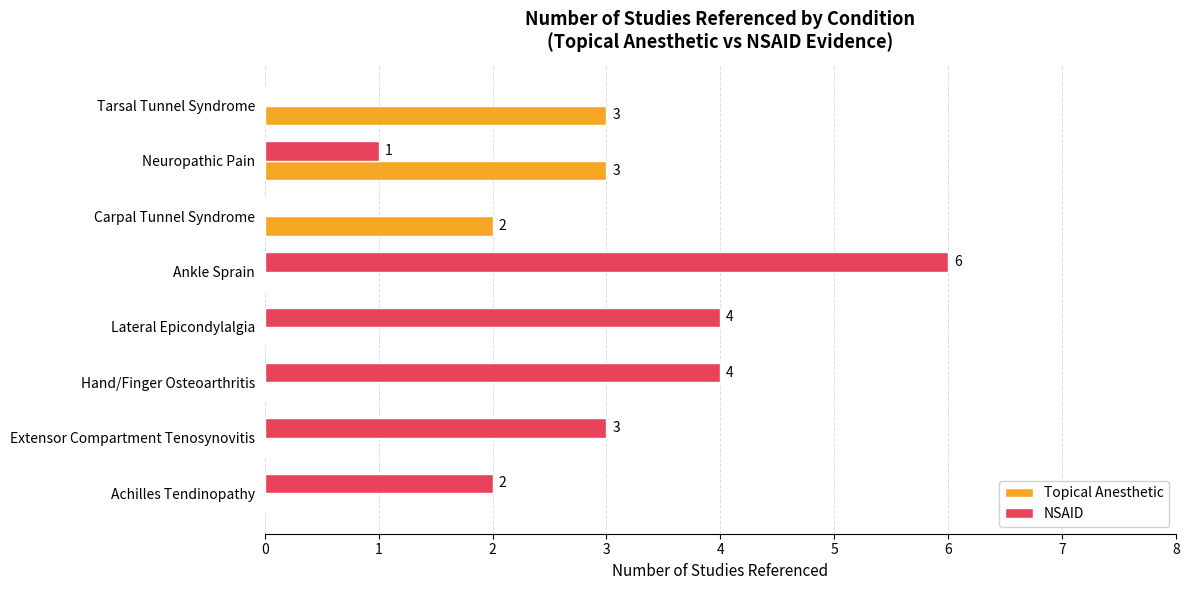

What is the greatest value displayed?

6